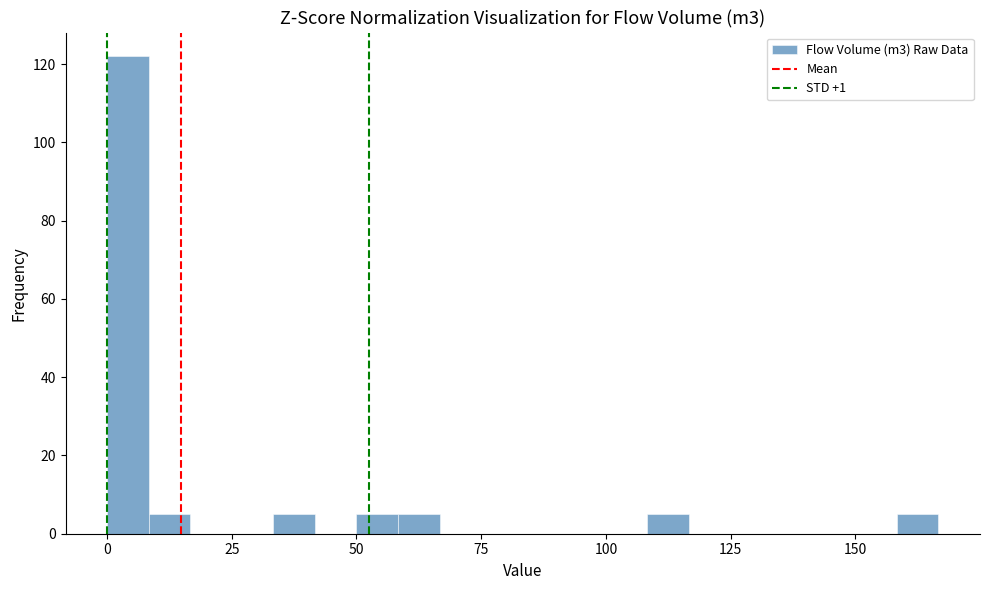

Read against the x-axis, roughly where is the centre of the tallest bar?

5